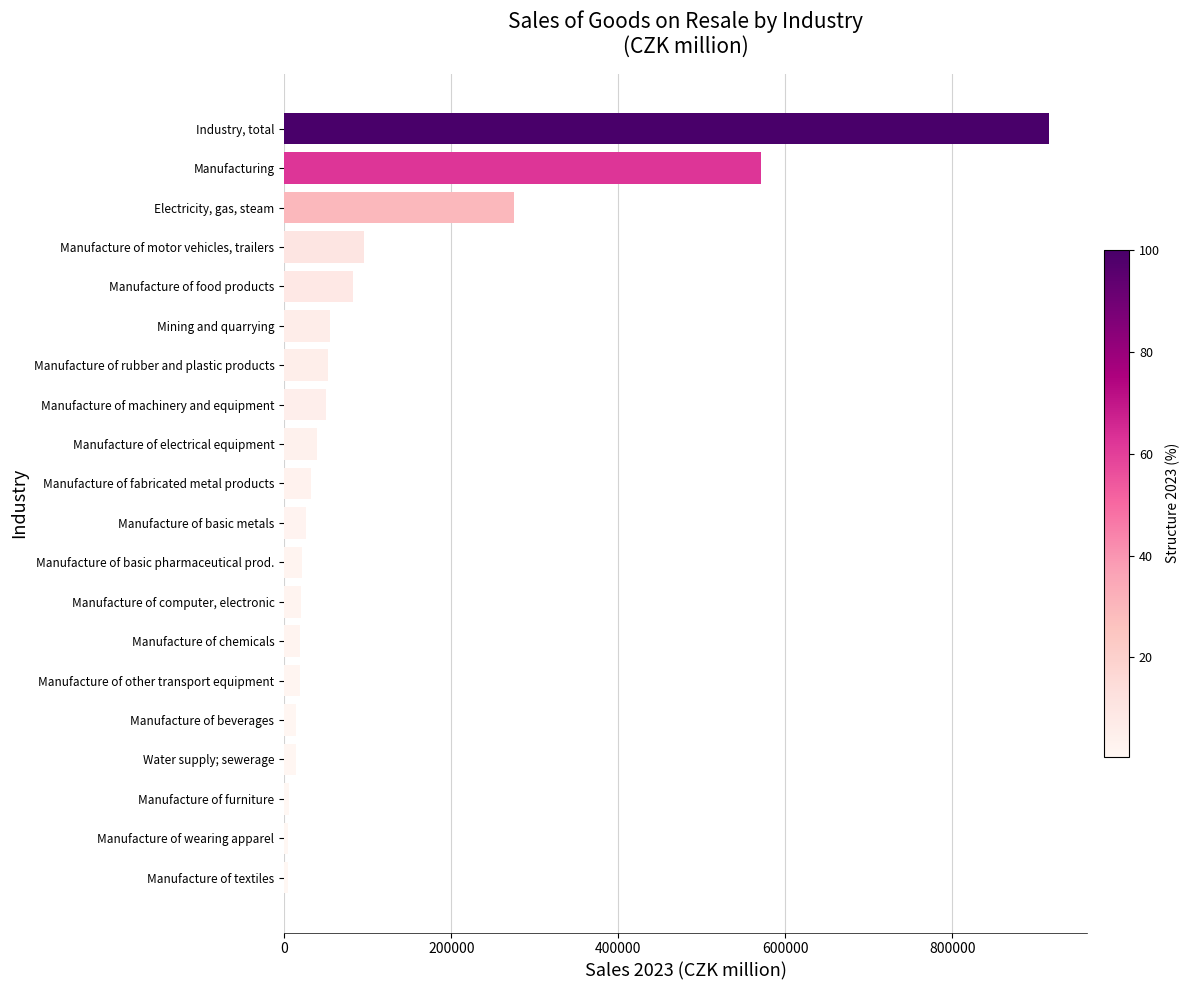

Are the bars horizontal?

Yes